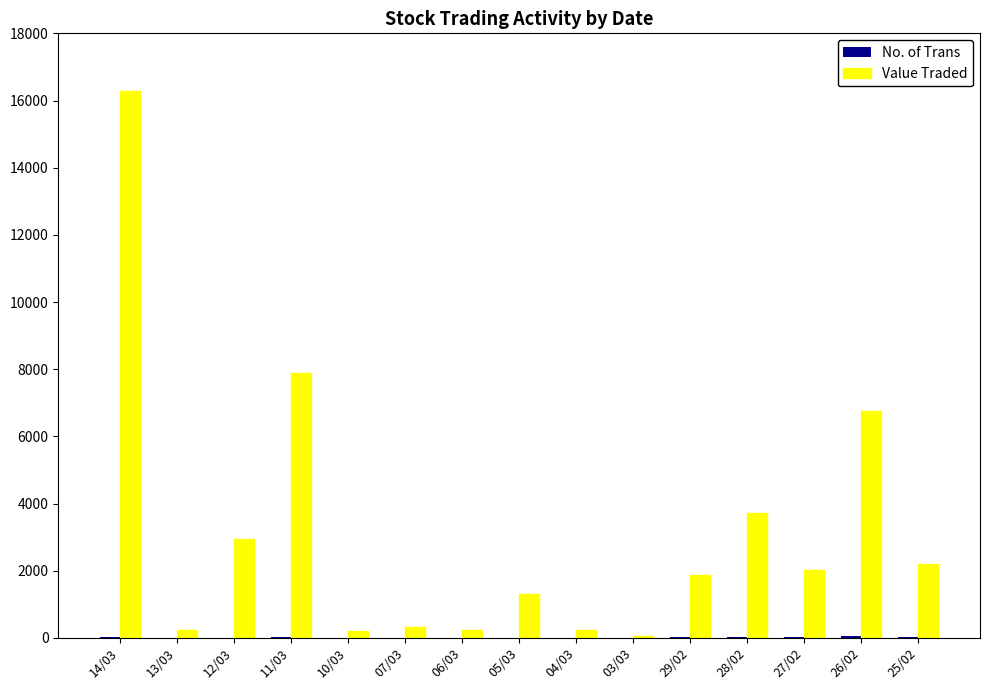

Are the bars grouped side by side (vs. stacked)?

Yes